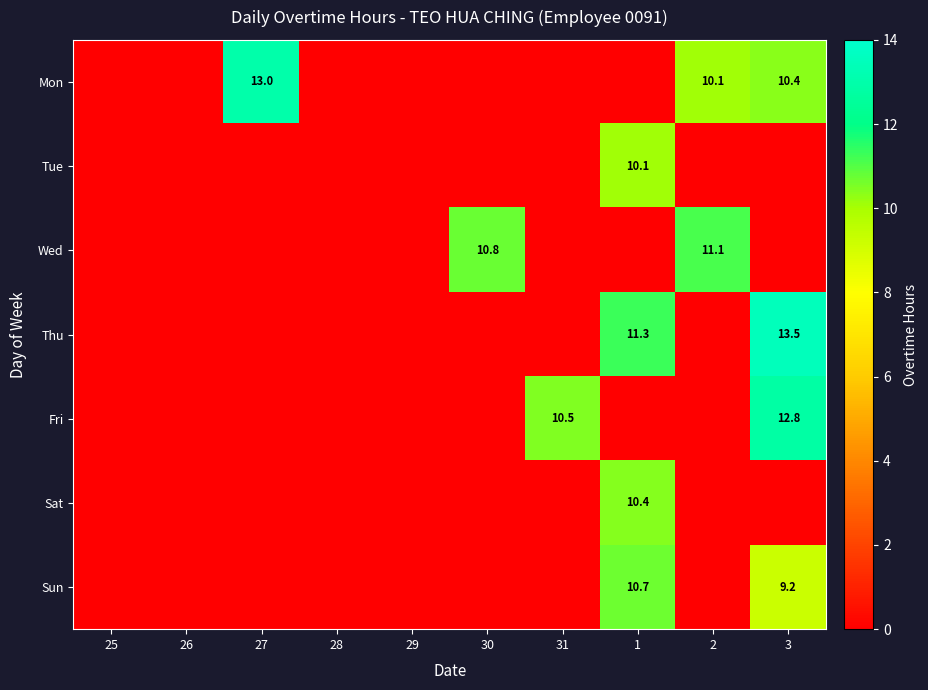

Is it true that Thu equals 23.6 at 3?

False